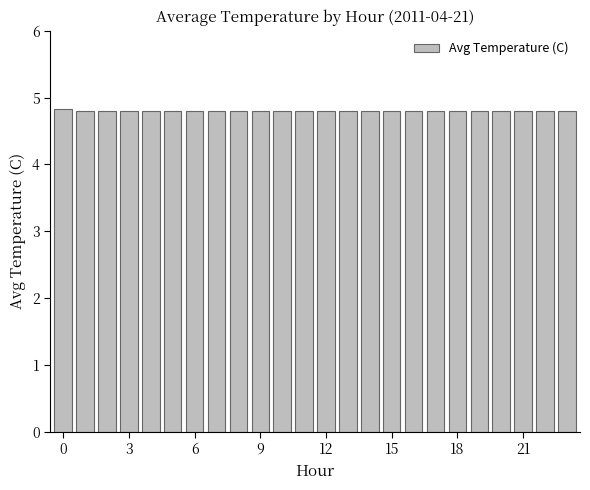

What is the average value?

4.8